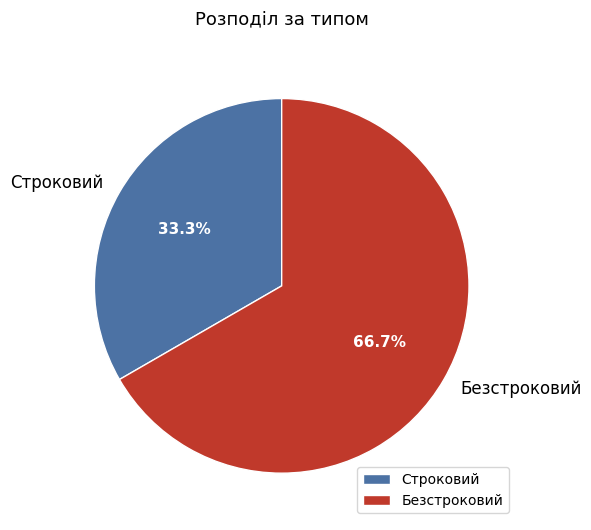

Between Строковий and Безстроковий, which is larger?

Безстроковий